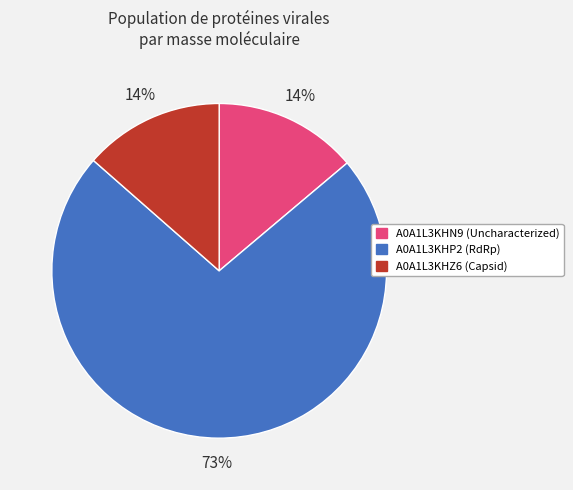

To the nearest percent, what is the combined percentage of A0A1L3KHP2 (RdRp) and A0A1L3KHZ6 (Capsid)?

86%